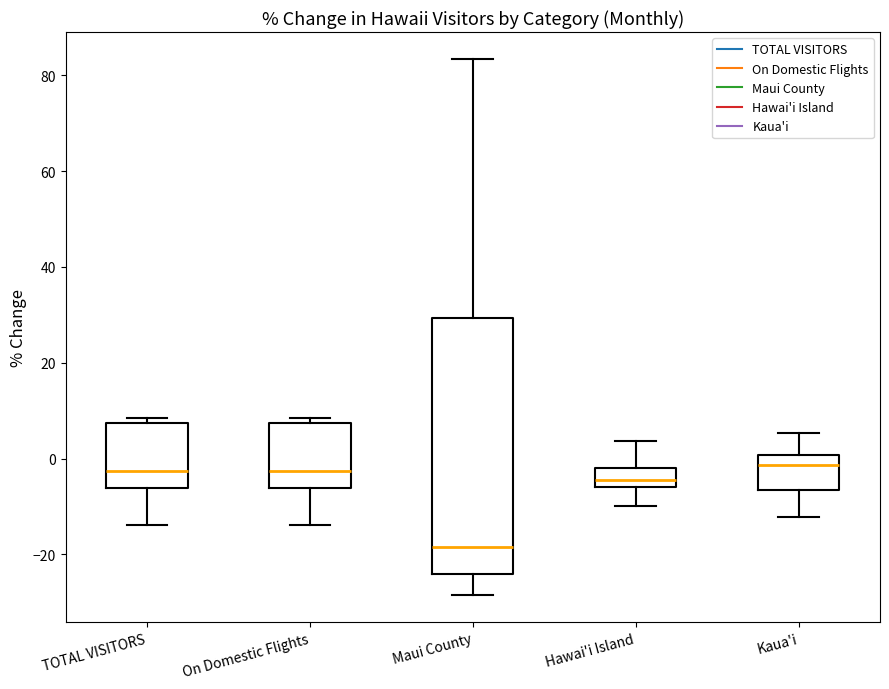

Which box's median line is the lowest?

Maui County